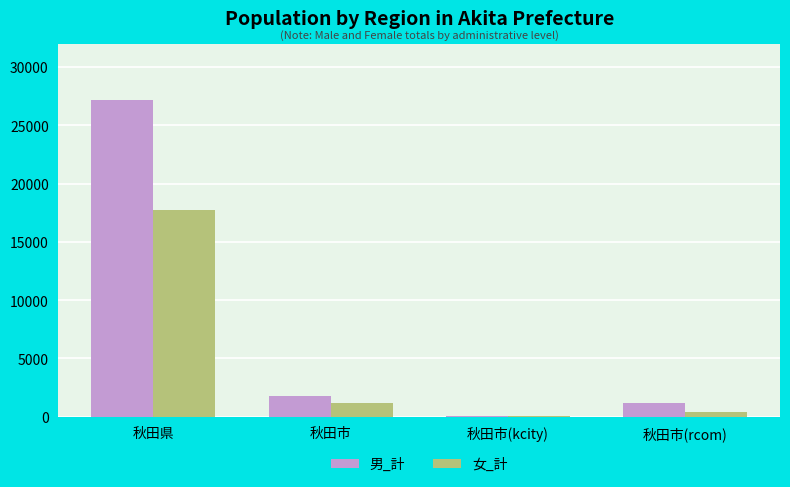

Is the value of 女_計 at 秋田市 greater than the value of 男_計 at 秋田県?

No